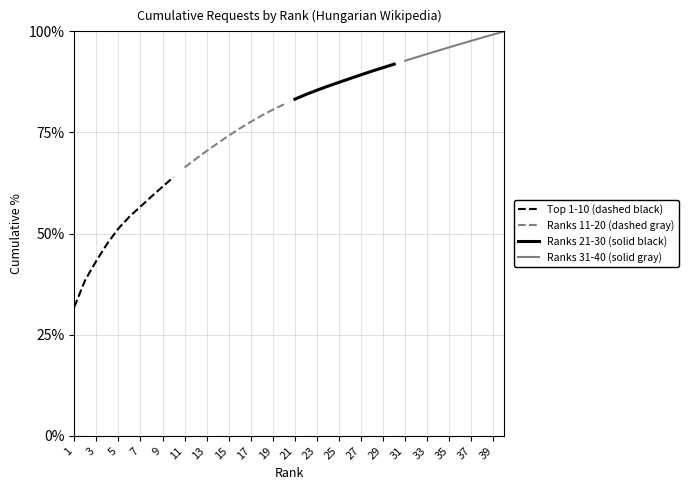

True or false: Ranks 21-30 (solid black) has more than 1 interior local peaks.

False